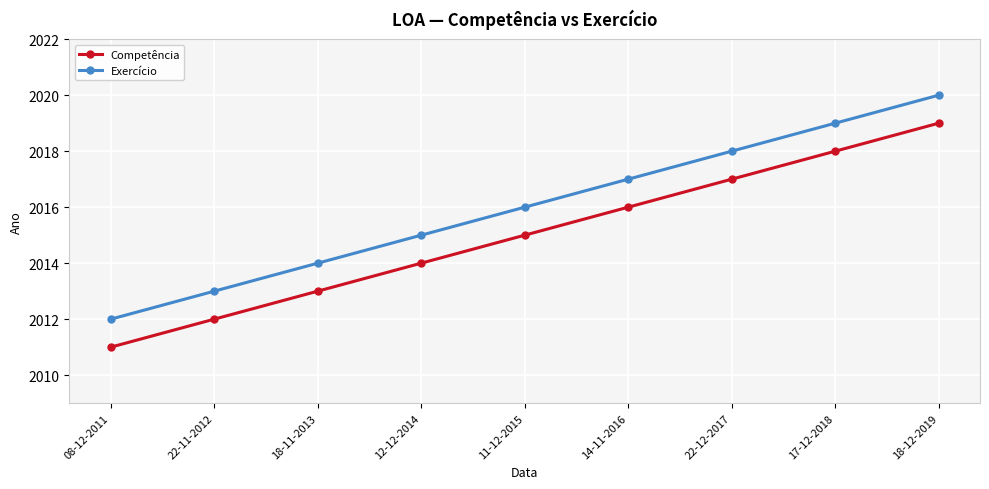

What is the value of the Exercício point at the 5th from the left?

2016